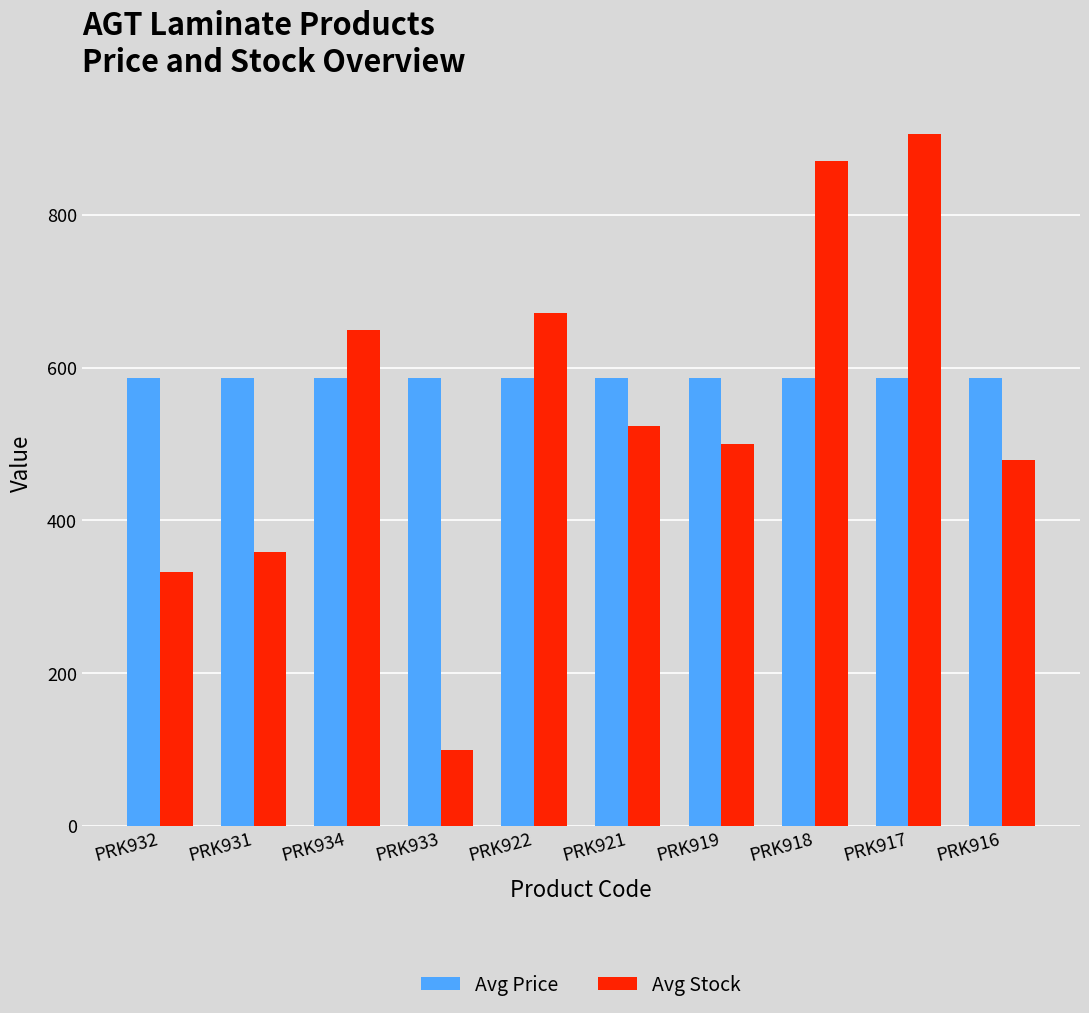

Reading left to right, what are all the values shown in this chart?

Avg Price: PRK932=586.0	PRK931=586.0	PRK934=586.0	PRK933=586.0	PRK922=586.0	PRK921=586.0	PRK919=586.0	PRK918=586.0	PRK917=586.0	PRK916=586.0
Avg Stock: PRK932=333.0	PRK931=359.0	PRK934=649.0	PRK933=100.0	PRK922=672.0	PRK921=524.0	PRK919=500.0	PRK918=871.0	PRK917=906.0	PRK916=479.0